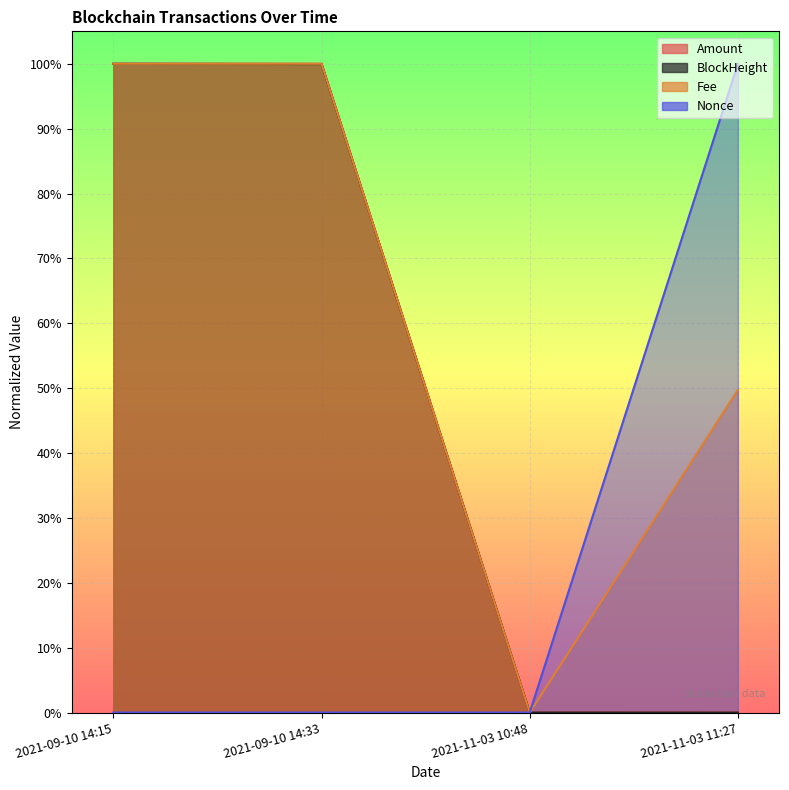

True or false: Amount has more than 2 interior local peaks.

False